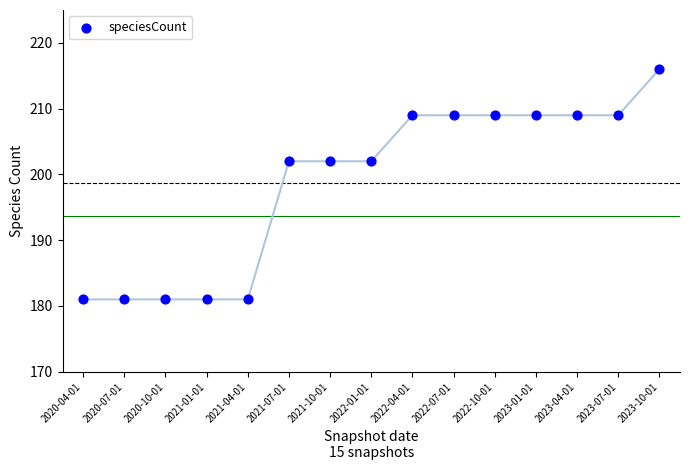

What is the range of Y values (max minus min)?

35